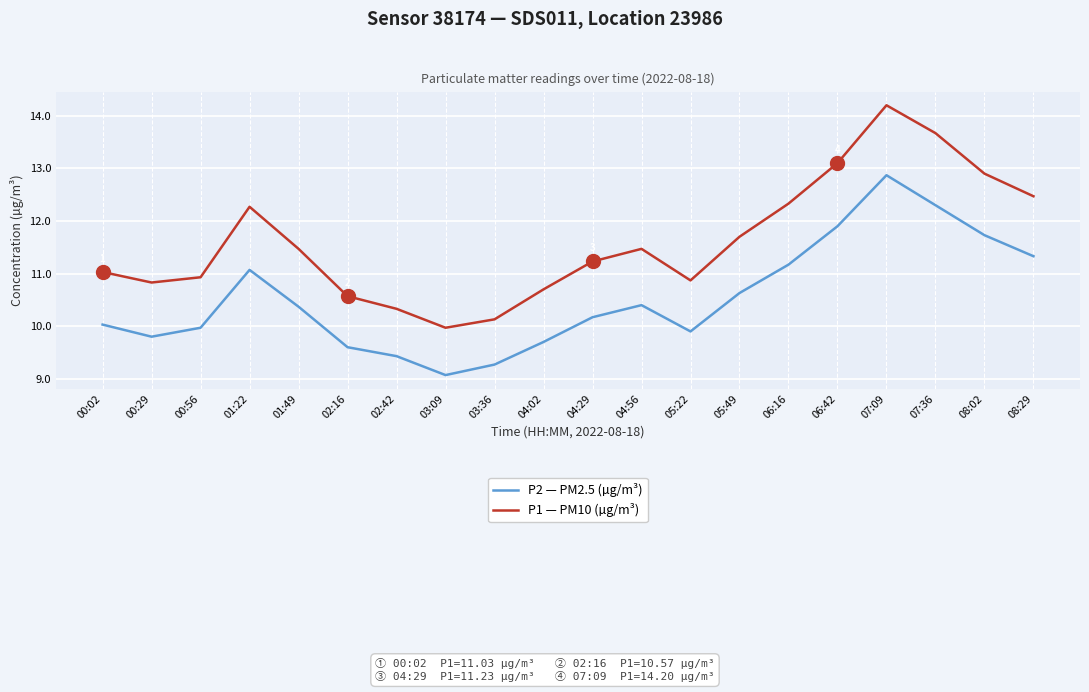

Which series has the largest total across all categories?

P1 — PM10 (µg/m³)